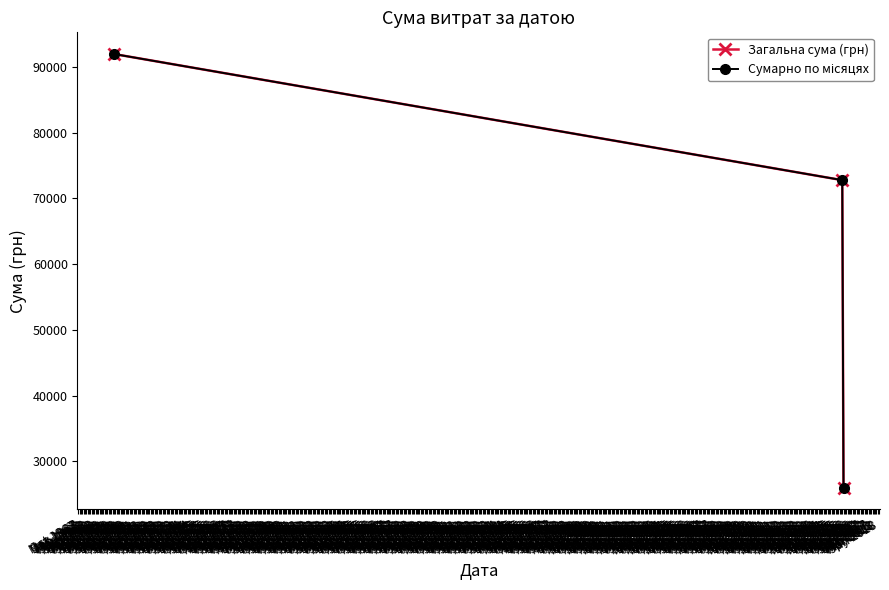

Reading left to right, extract all data points from this chart.

Загальна сума (грн): 91951.0	72773.4	26025.3
Сумарно по місяцях: 91951.0	72773.4	26025.3